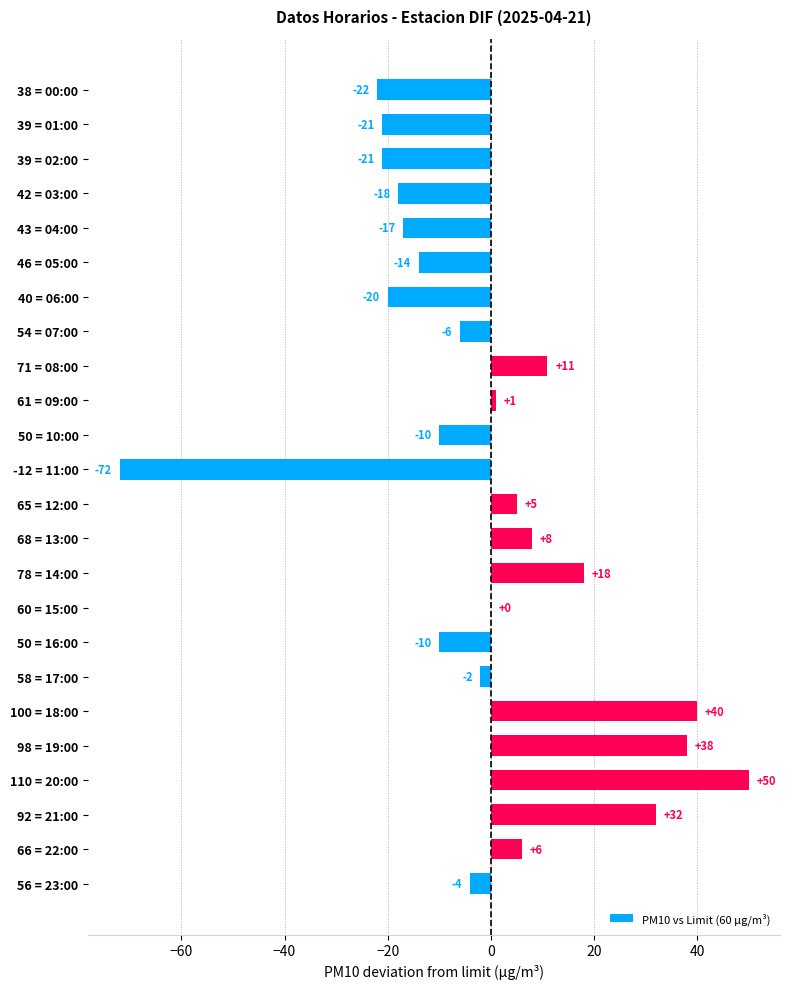

Count the number of values greater than -2.

11